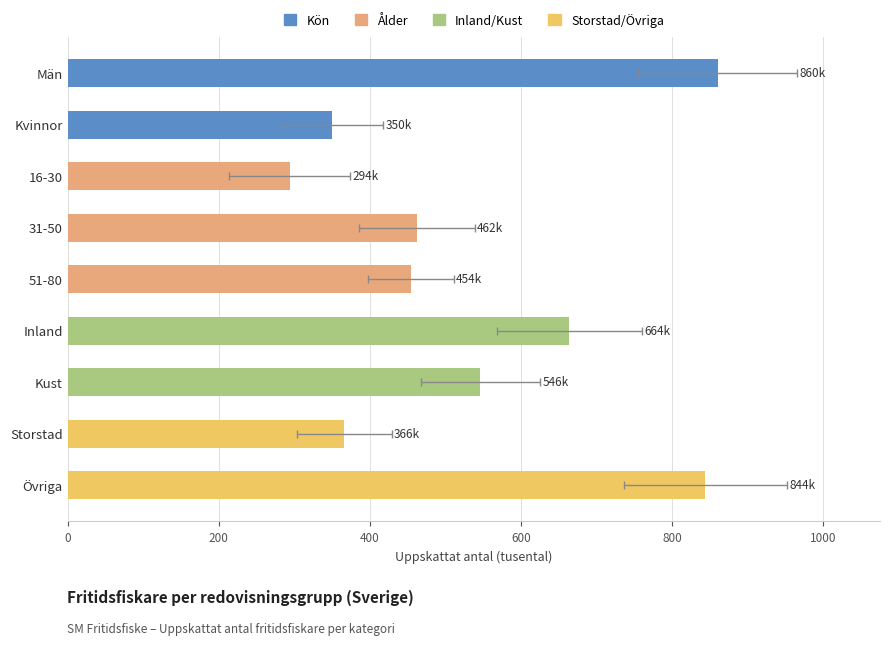

Which label corresponds to the smallest value in the chart?

16-30